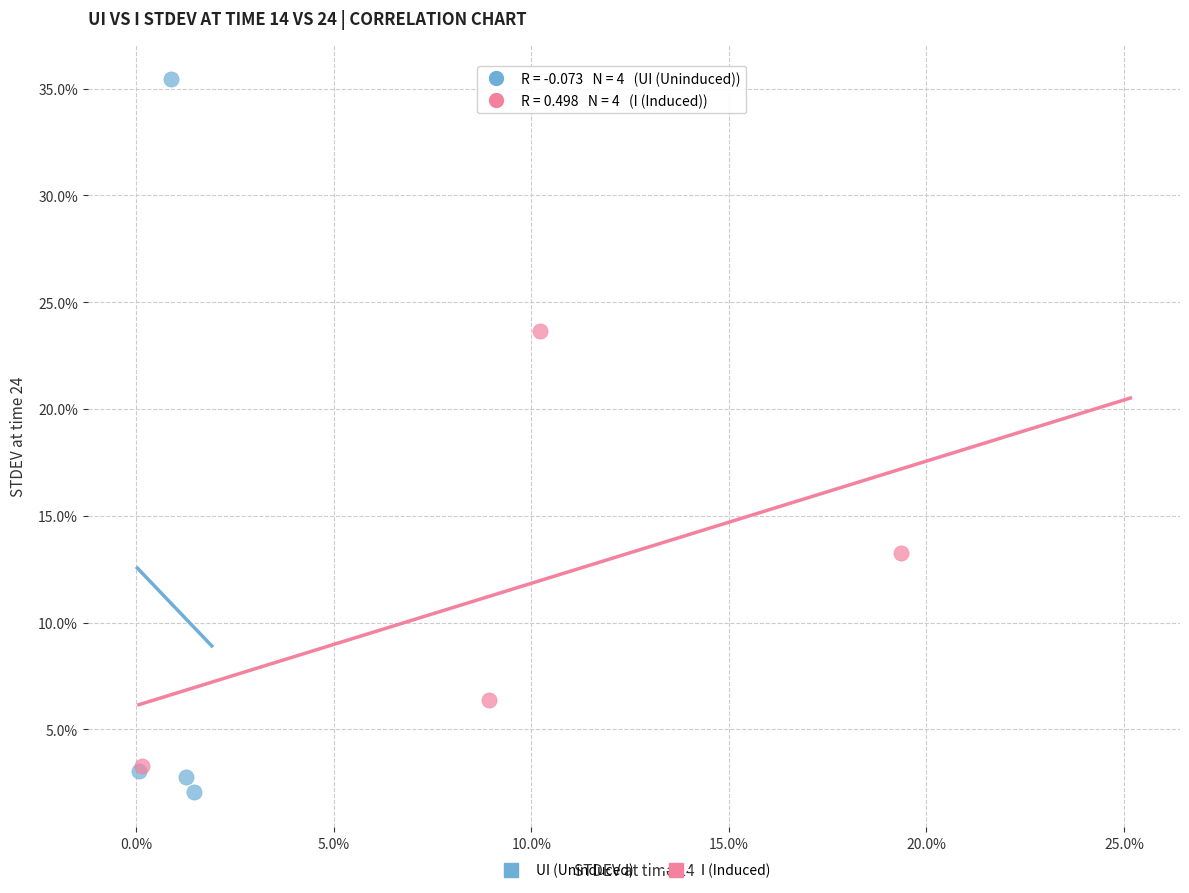

What are all the series names shown in the legend?

UI (Uninduced), I (Induced)